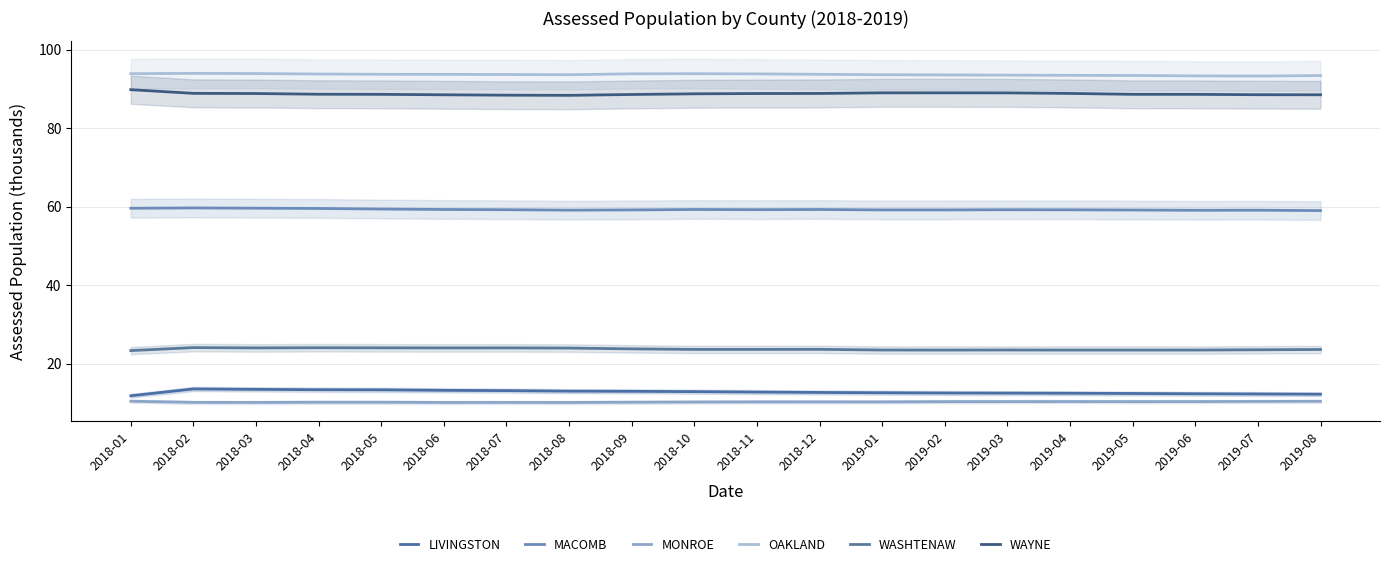

Which series has the widest spread of values?

LIVINGSTON